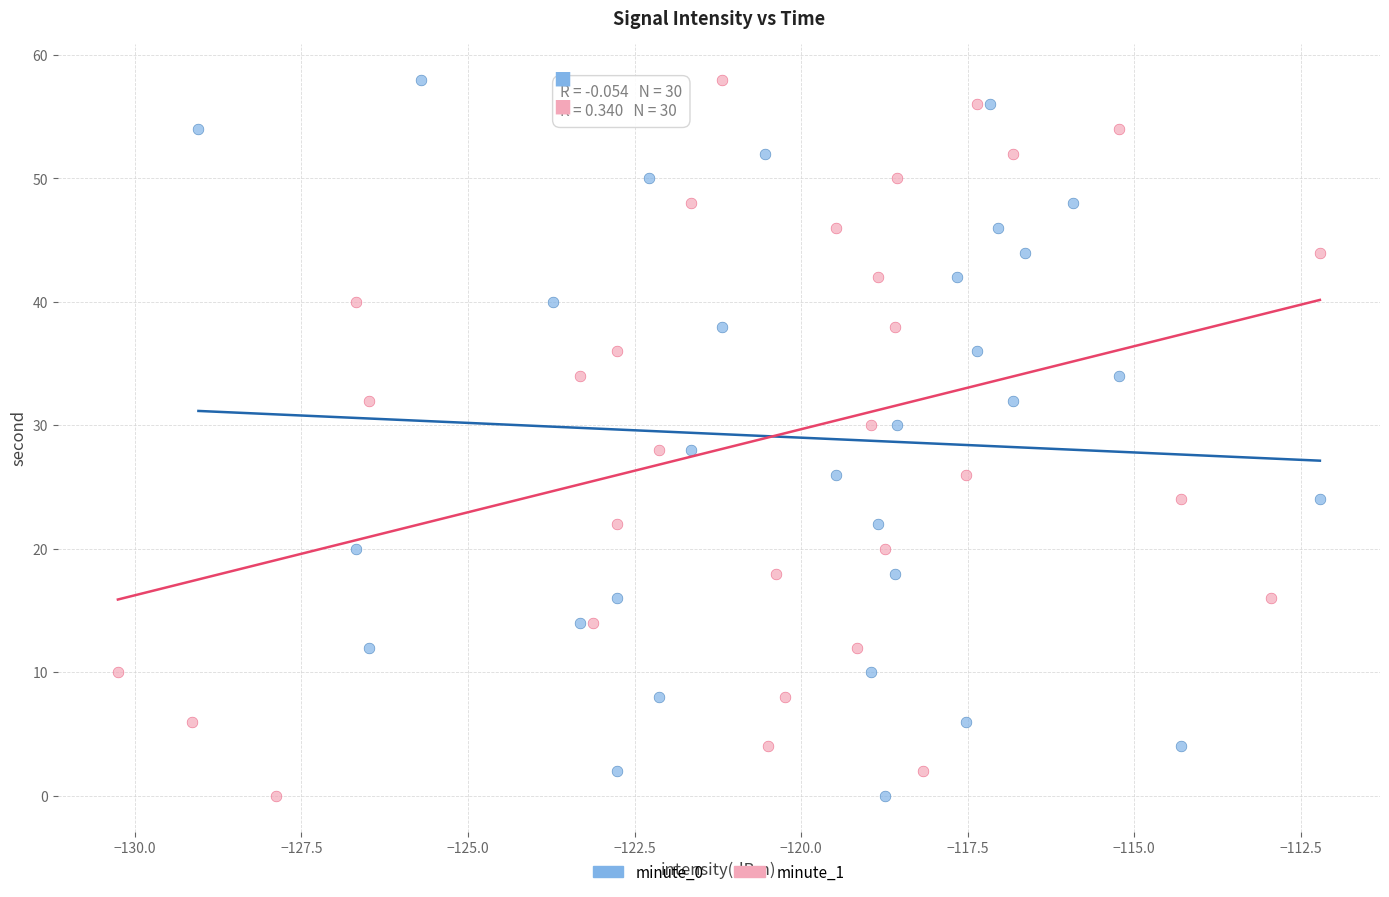

What are all the series names shown in the legend?

minute_0, minute_1